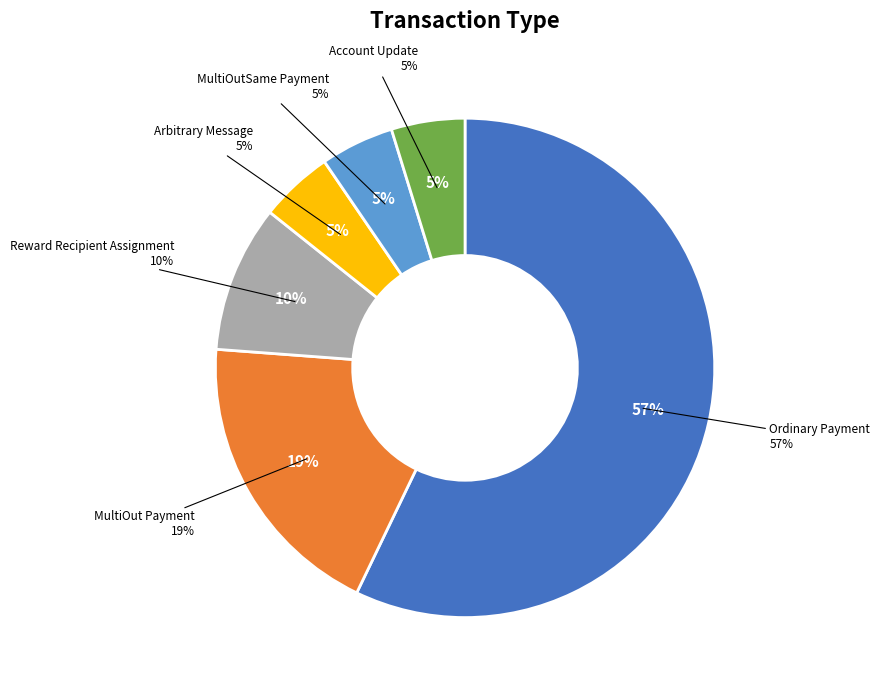

Count the number of slices in the pie.

6